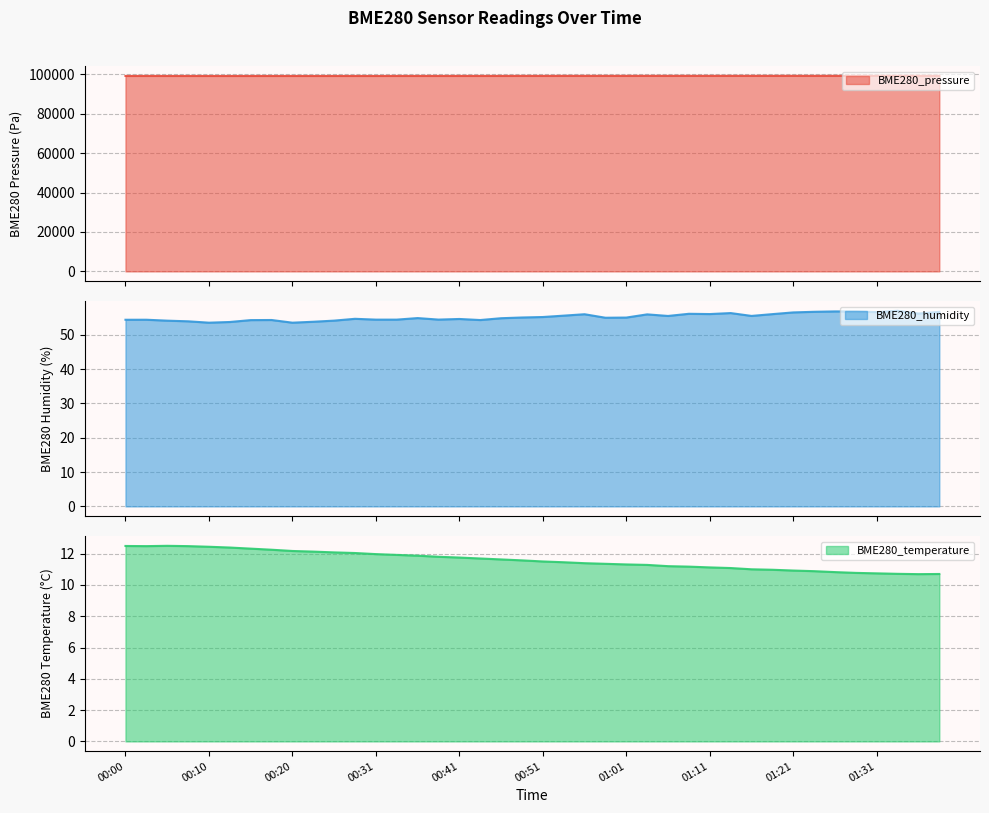

True or false: BME280_temperature and BME280_pressure intersect in this chart.

False